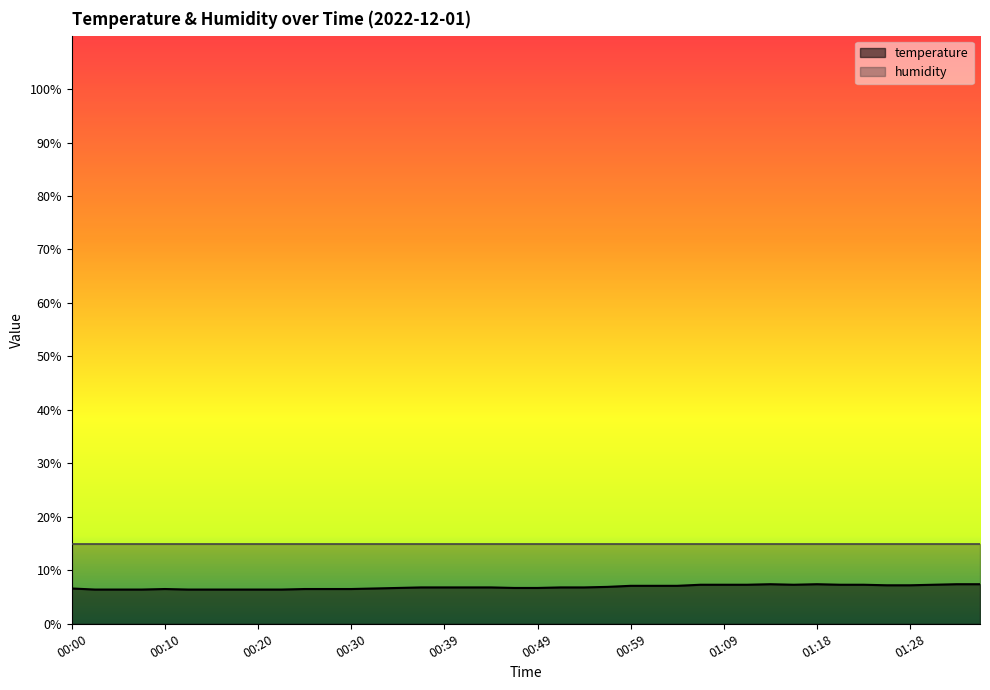

What is the sum of the values at 00:49 and 01:23?

14.0